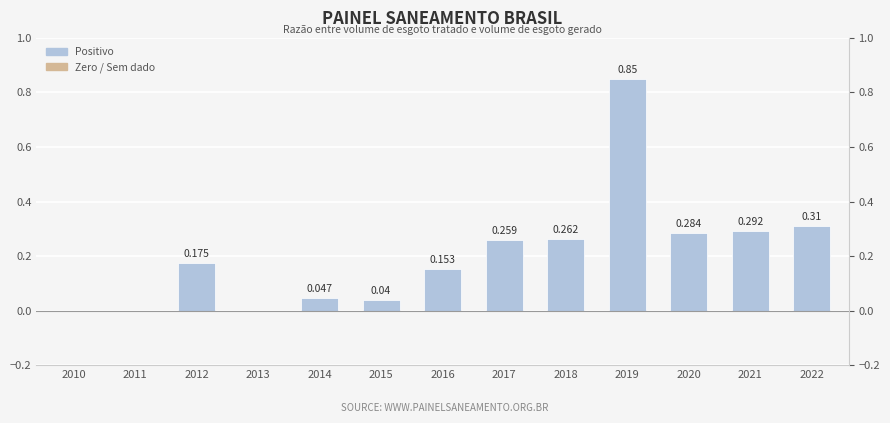

List the labels in order of value, largest first.

2019, 2022, 2021, 2020, 2018, 2017, 2012, 2016, 2014, 2015, 2010, 2011, 2013